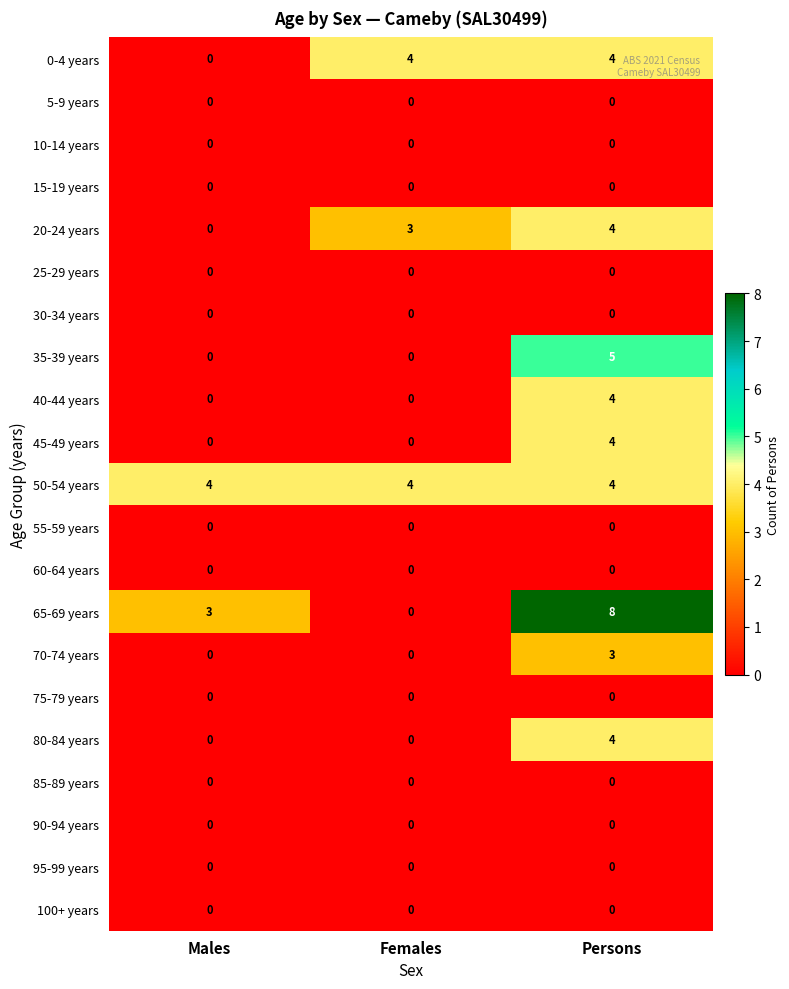

At which label is 0-4 years closest to 2?

Males